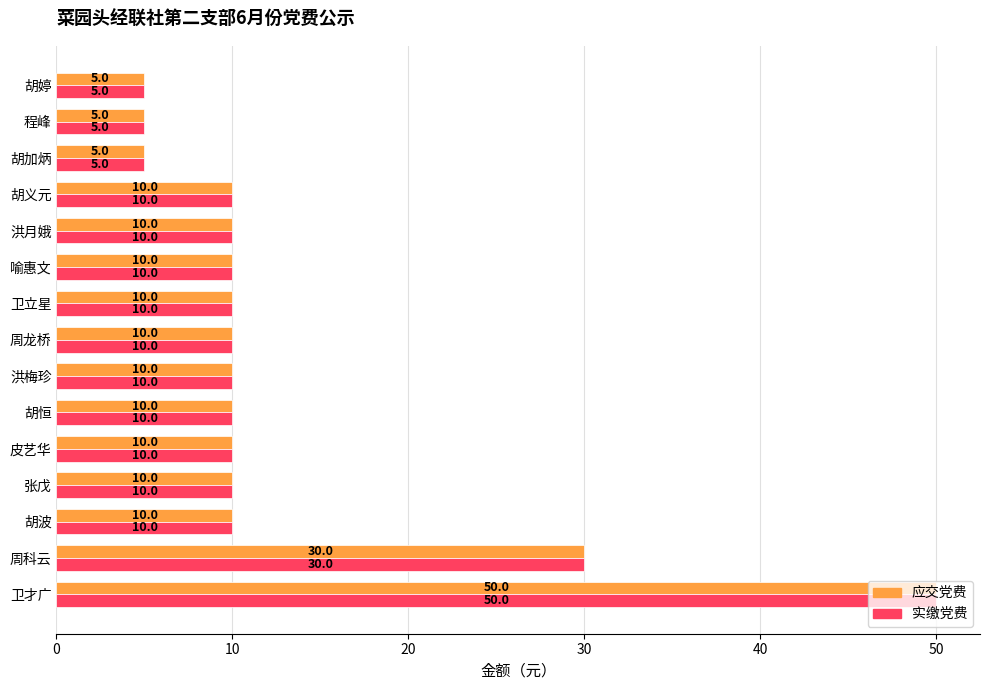

What is the maximum value for 实缴党费?

50